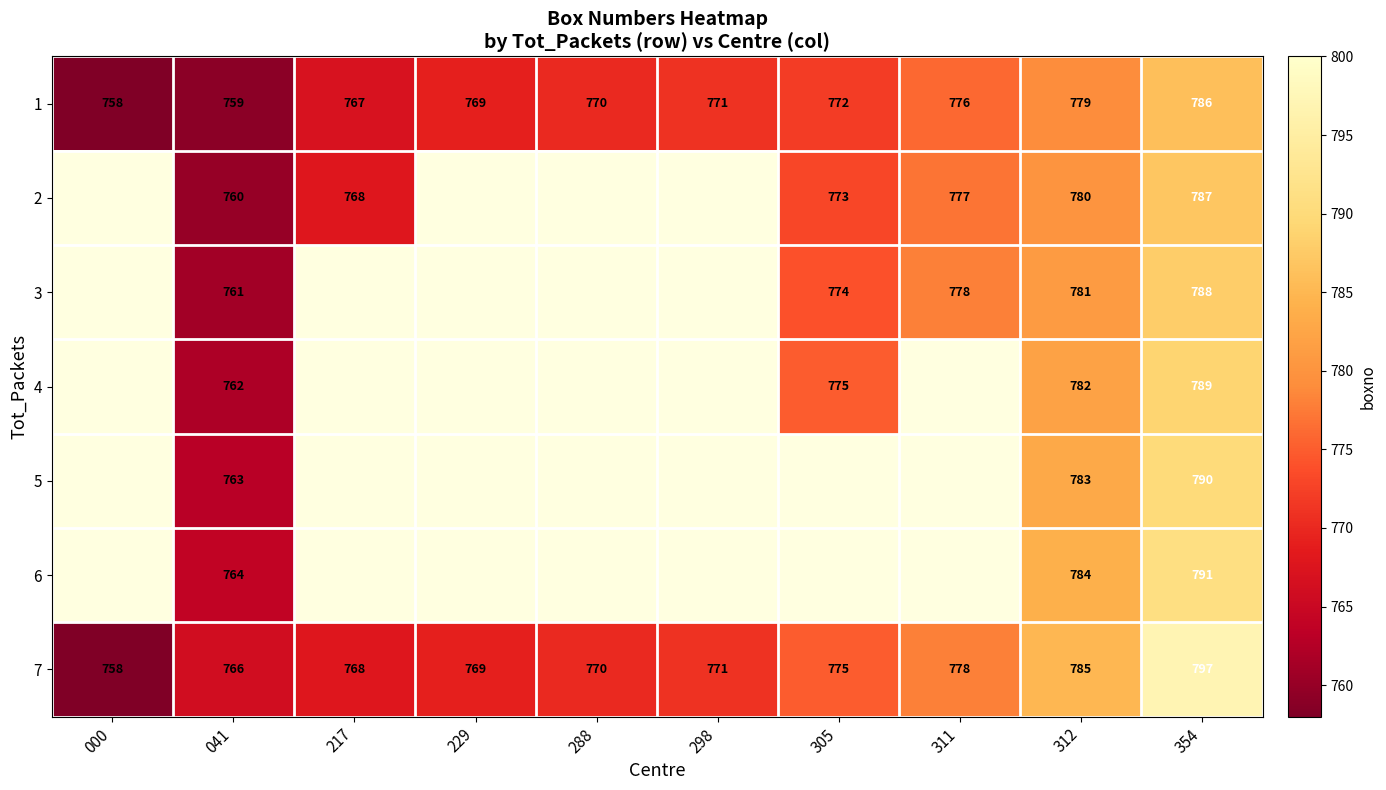

Is it true that 3 equals 781 at 312?

True